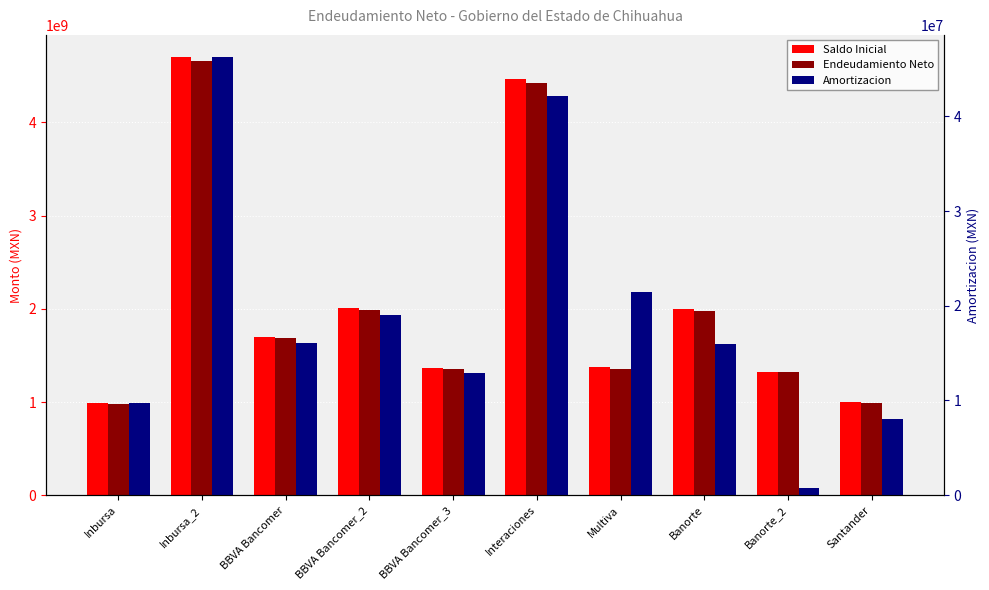

How many data points in Amortizacion are above 16055783?

5